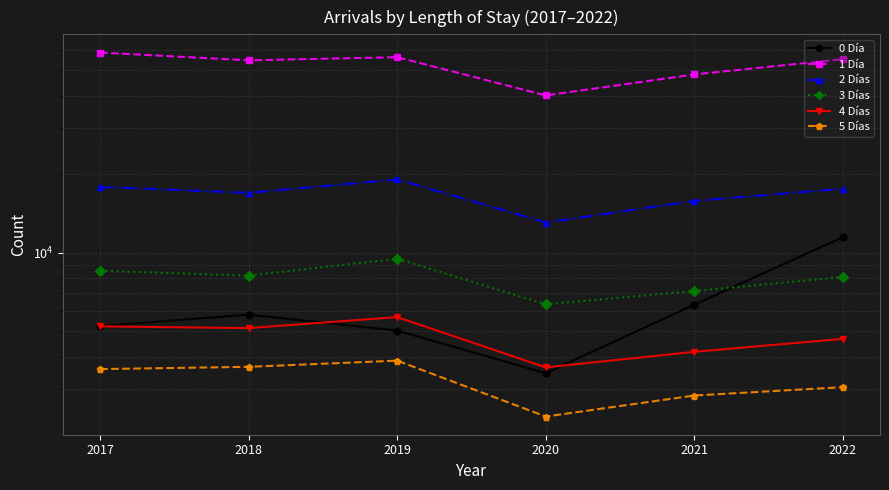

Rank the series by their maximum value, from highest to lowest.

1 Día, 2 Días, 0 Día, 3 Días, 4 Días, 5 Días